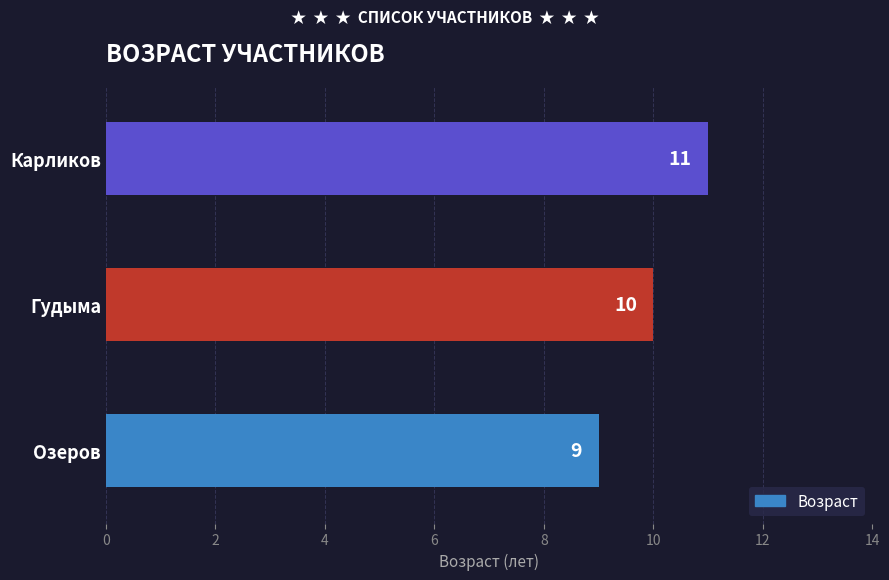

At which label is the value closest to 10?

Гудыма